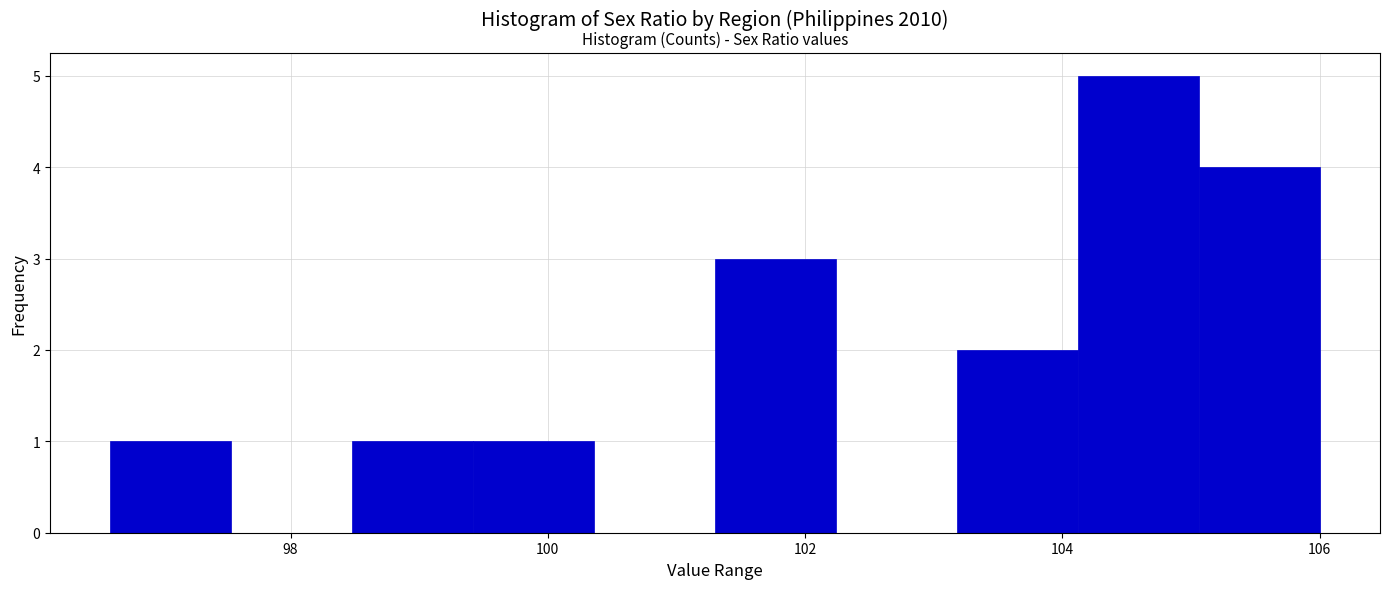

Reading left to right, transcribe this chart: for each bar, give the range it covers on the x-axis and its height. Neither the bar edges nor the heights are printed on the chart, so give them approximately, as read against the axes.

96.60 to 97.54: 1
97.54 to 98.48: 0
98.48 to 99.42: 1
99.42 to 100.36: 1
100.36 to 101.30: 0
101.30 to 102.24: 3
102.24 to 103.18: 0
103.18 to 104.12: 2
104.12 to 105.06: 5
105.06 to 106.00: 4